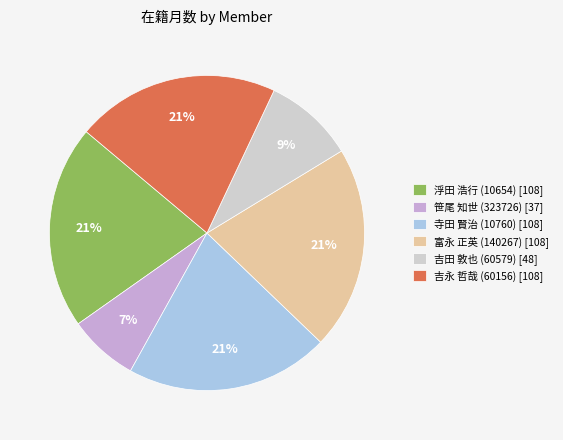

Count the number of slices in the pie.

6